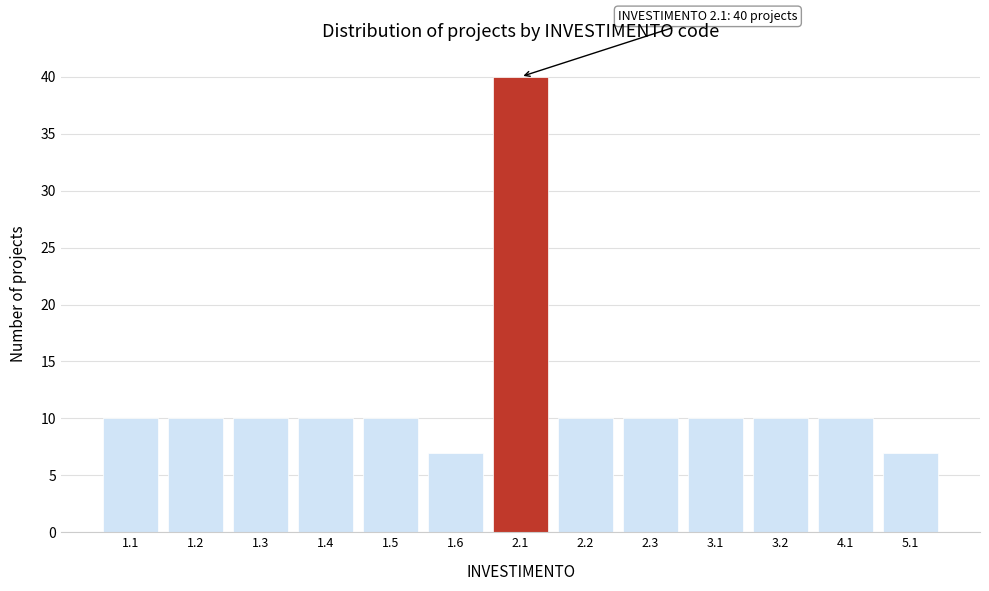

Reading right to left, extract all data points from this chart.

5.1=7	4.1=10	3.2=10	3.1=10	2.3=10	2.2=10	2.1=40	1.6=7	1.5=10	1.4=10	1.3=10	1.2=10	1.1=10